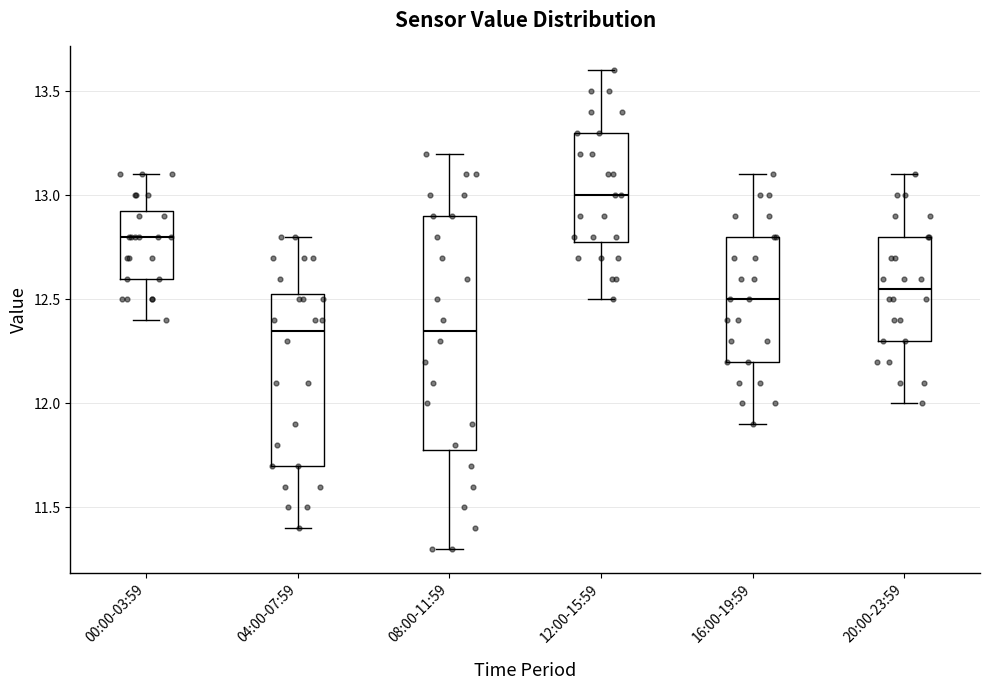

Reading left to right, read every box against the y-axis: the position of its median line, the range the box covers, and the ends of its whiskers. The values are not printed on the chart, so give them approximately, as read against the axis.

00:00-03:59: median 12.80, box 12.60 to 12.95, whiskers 12.40 to 13.10
04:00-07:59: median 12.35, box 11.70 to 12.55, whiskers 11.40 to 12.80
08:00-11:59: median 12.35, box 11.80 to 12.90, whiskers 11.30 to 13.20
12:00-15:59: median 13.00, box 12.80 to 13.30, whiskers 12.50 to 13.60
16:00-19:59: median 12.50, box 12.20 to 12.80, whiskers 11.90 to 13.10
20:00-23:59: median 12.55, box 12.30 to 12.80, whiskers 12.00 to 13.10